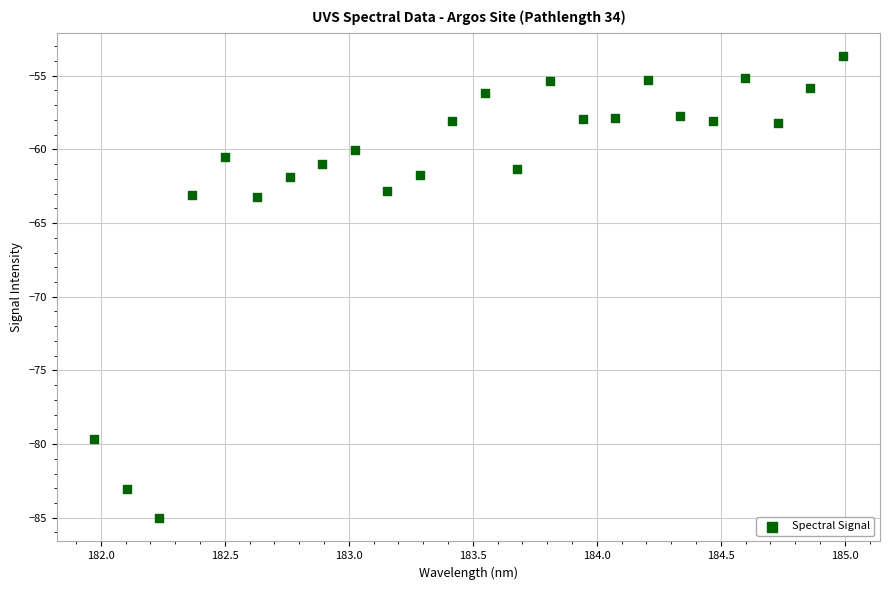

What is the range of Y values (max minus min)?

31.4